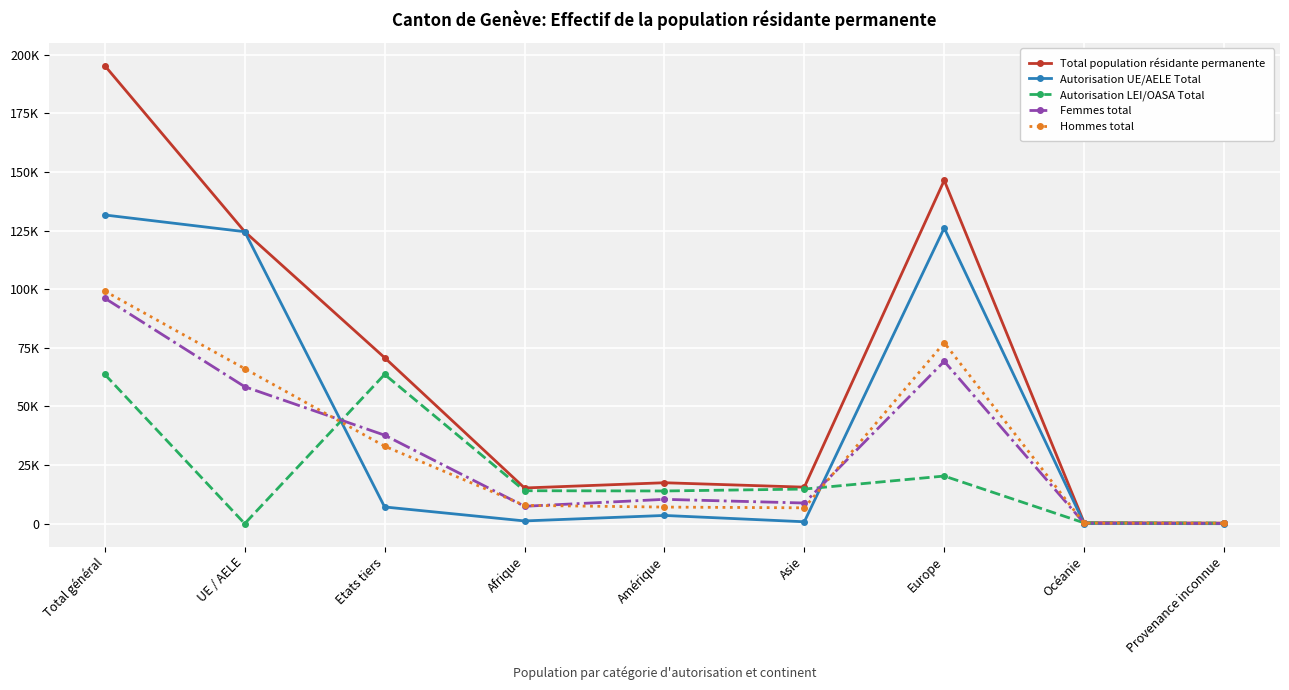

Does the chart have visible grid lines?

Yes